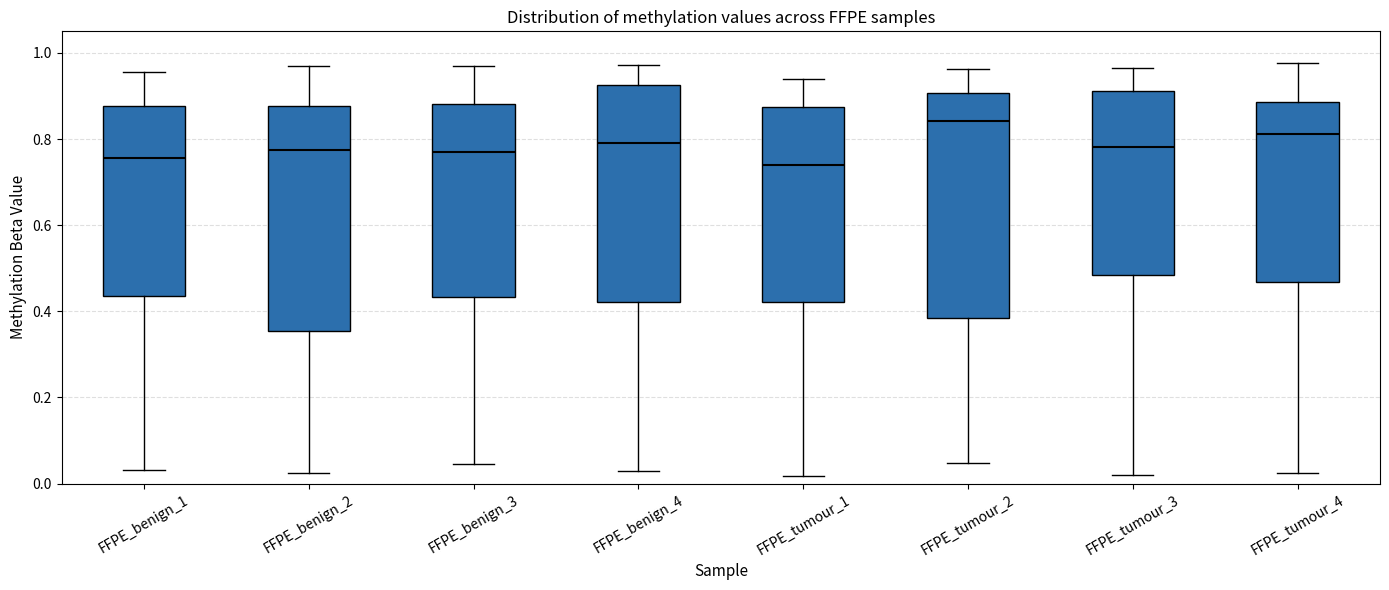

Where does the median line of the box for FFPE_benign_4 sit on the y-axis? The values are not printed on the chart, so give them approximately, as read against the axis.

0.80